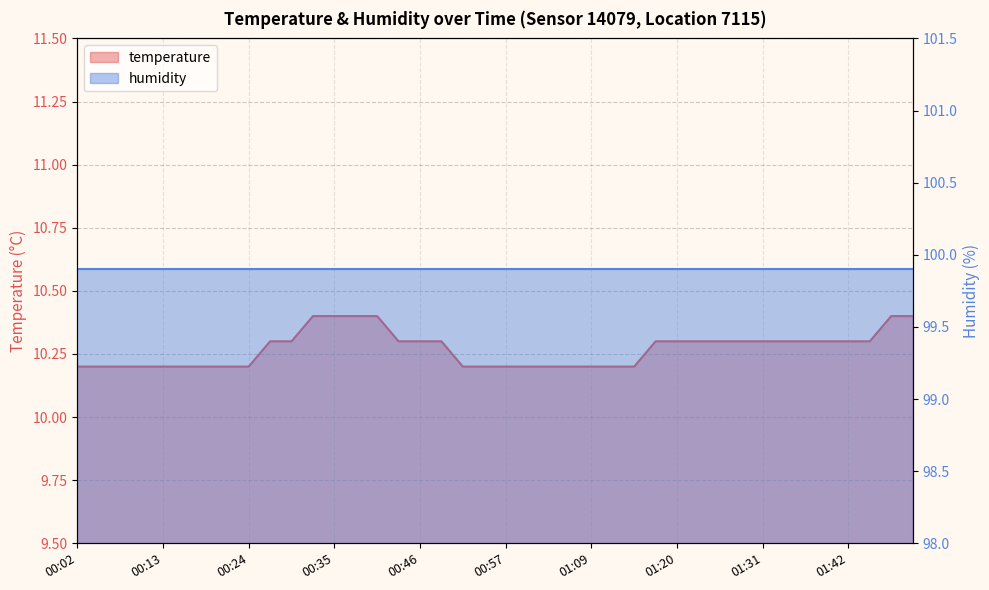

Which label corresponds to the smallest value in the chart?

00:02